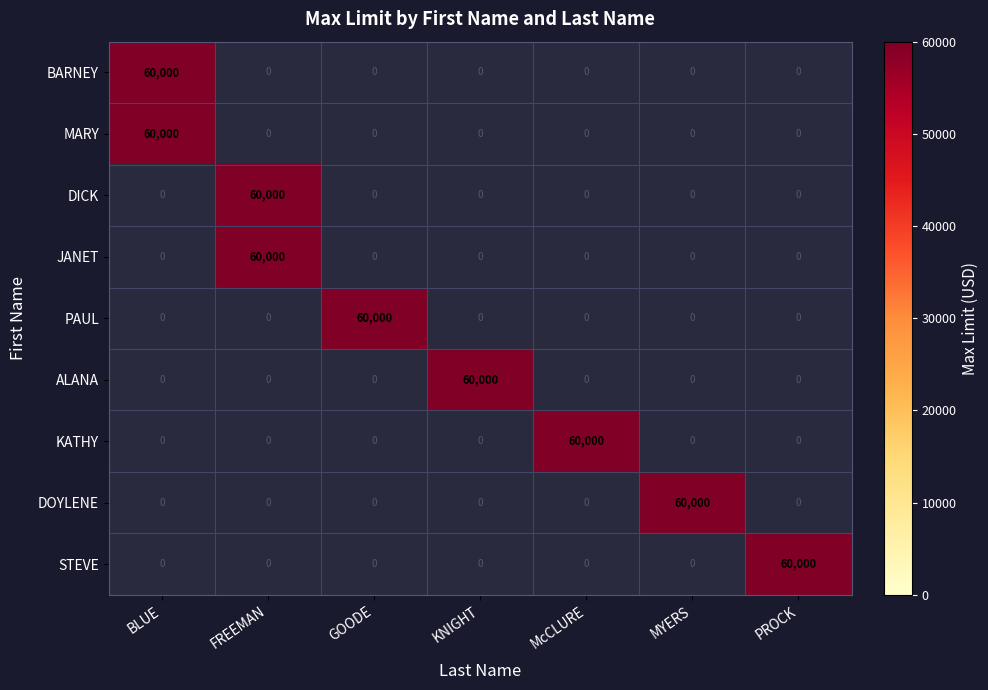

Which category has the highest value in the PAUL series?

GOODE